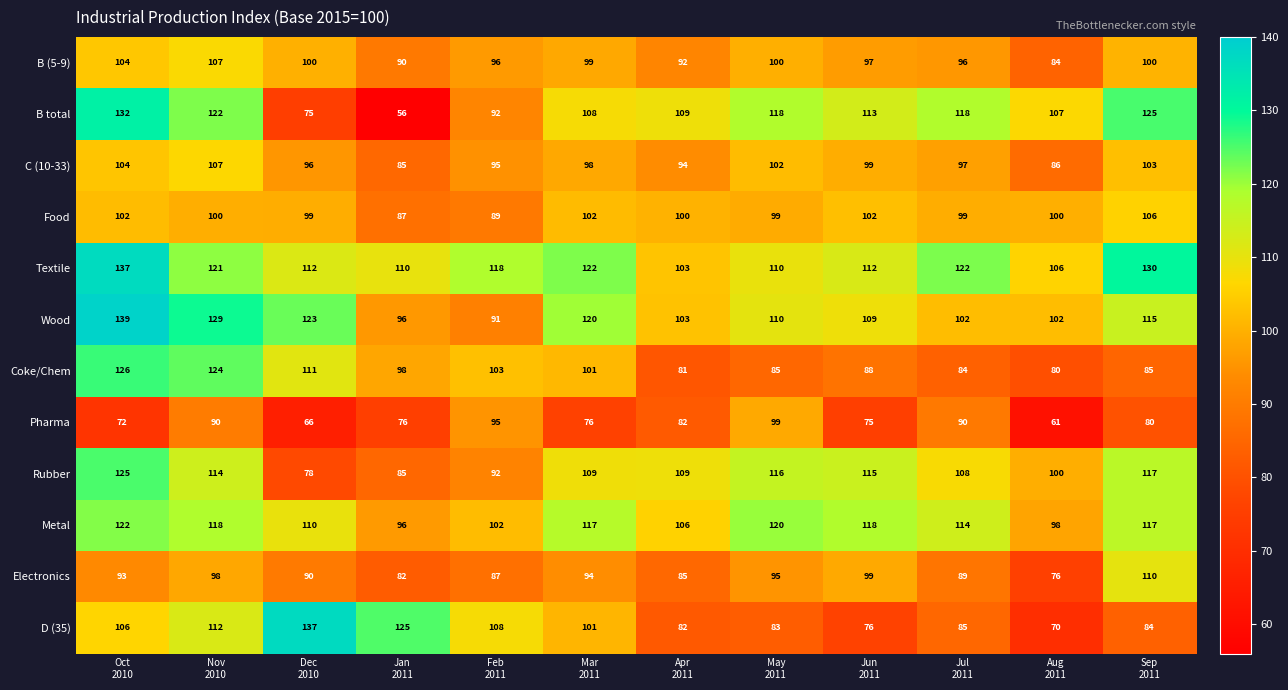

At how many categories does at least one series exceed 105?

12